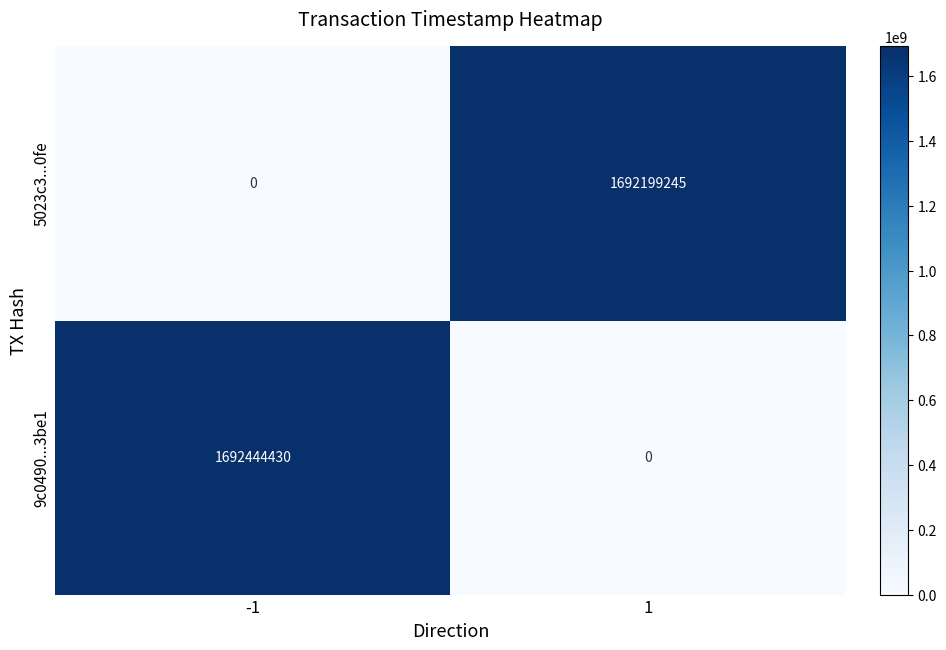

Which category has the highest value across all series?

-1